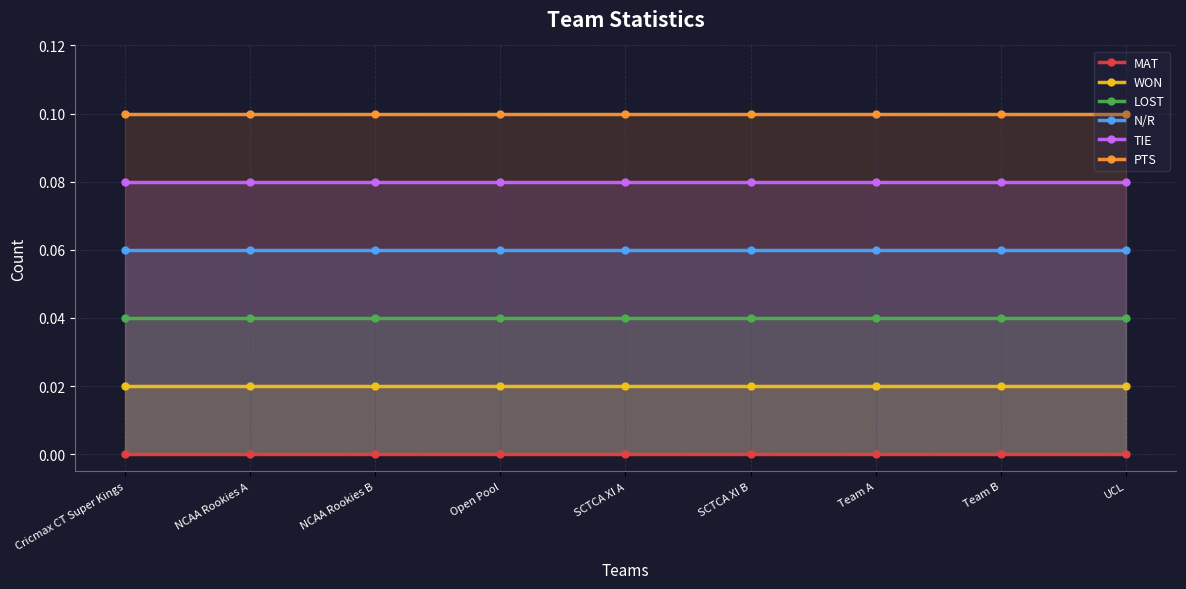

How many series are shown in this chart?

6